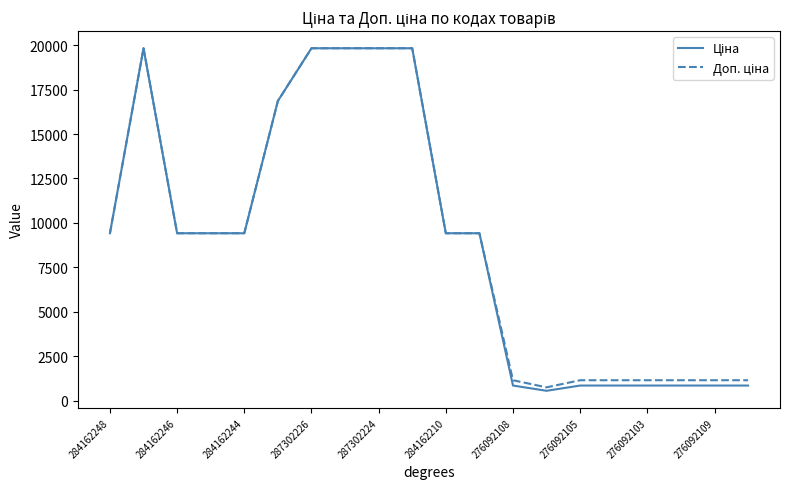

What is the minimum value shown in the chart?

547.8